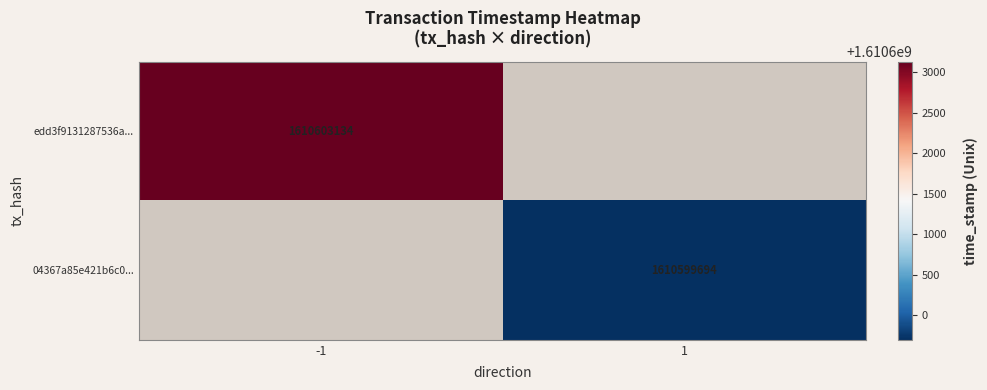

The edd3f9131287536a... series shows 702218194 at -1. True or false?

False